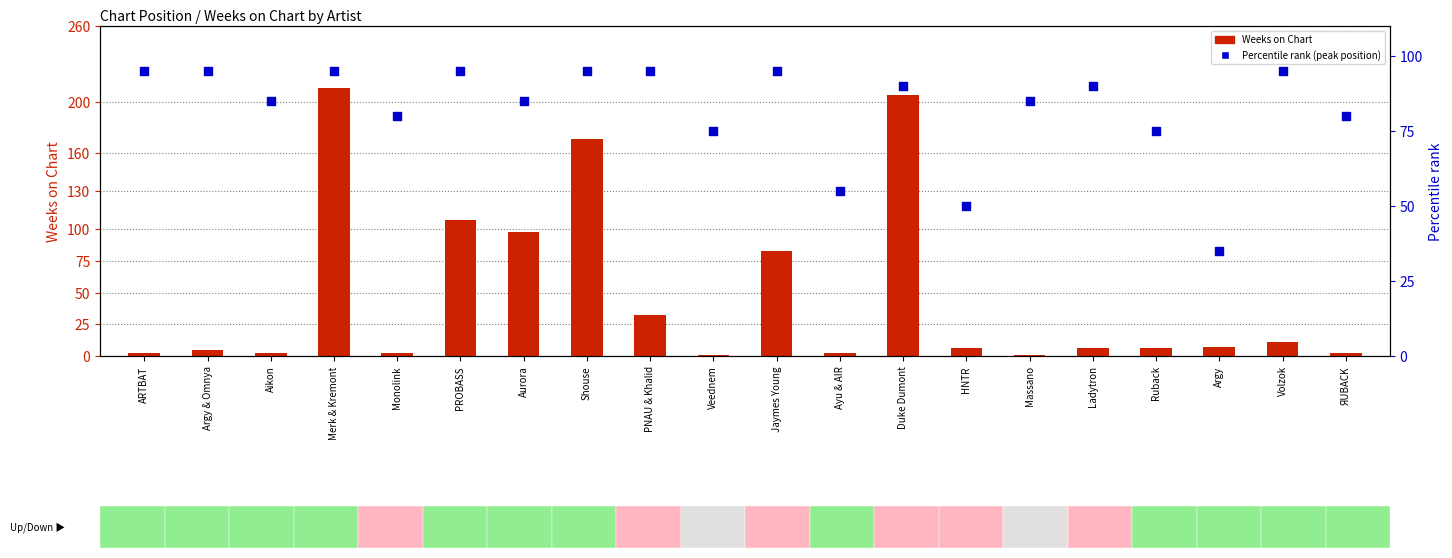

Which series has the widest spread of Y values?

Weeks on Chart